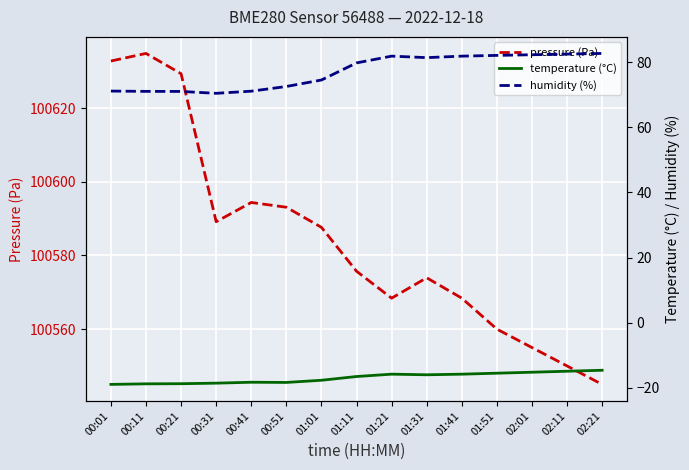

What is the lowest value of the temperature (°C) series?

-18.9